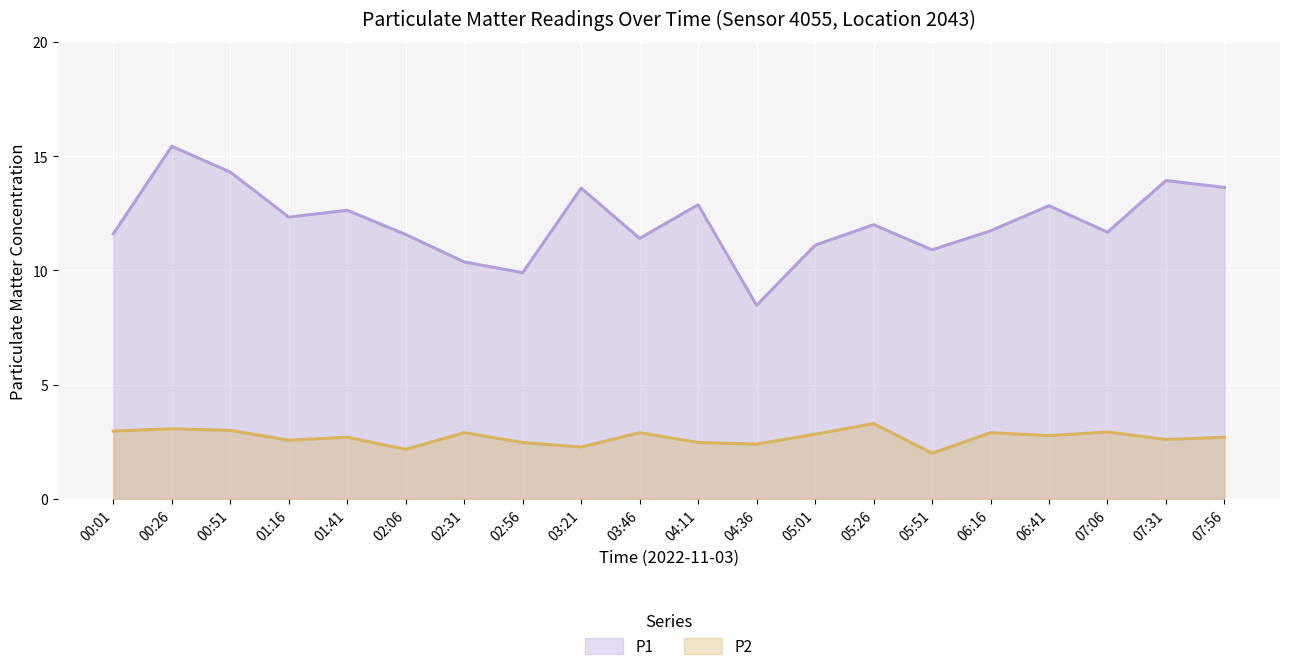

What is the label of the 2nd point from the left?

00:26